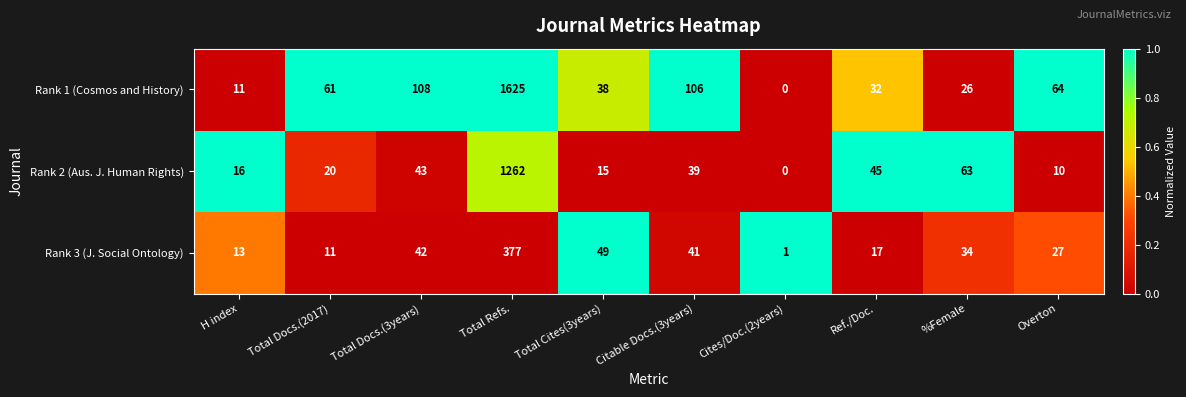

Which series has the widest spread of values?

Rank 1 (Cosmos and History)